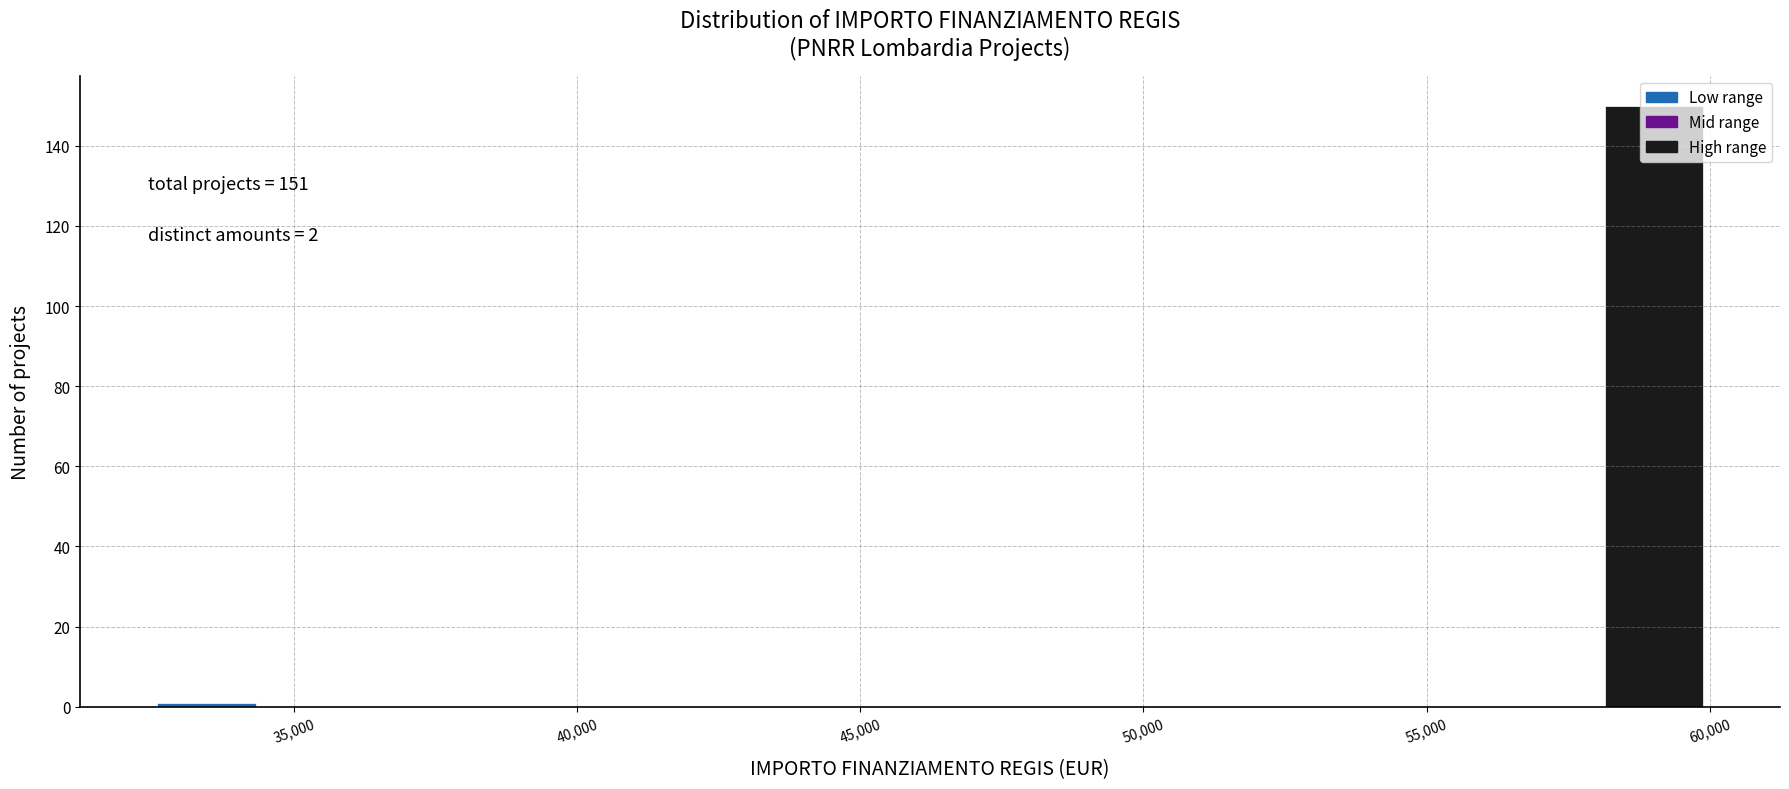

Around what value on the x-axis is the tallest bar? Give the approximate position of its centre, as read against the axis.

59000